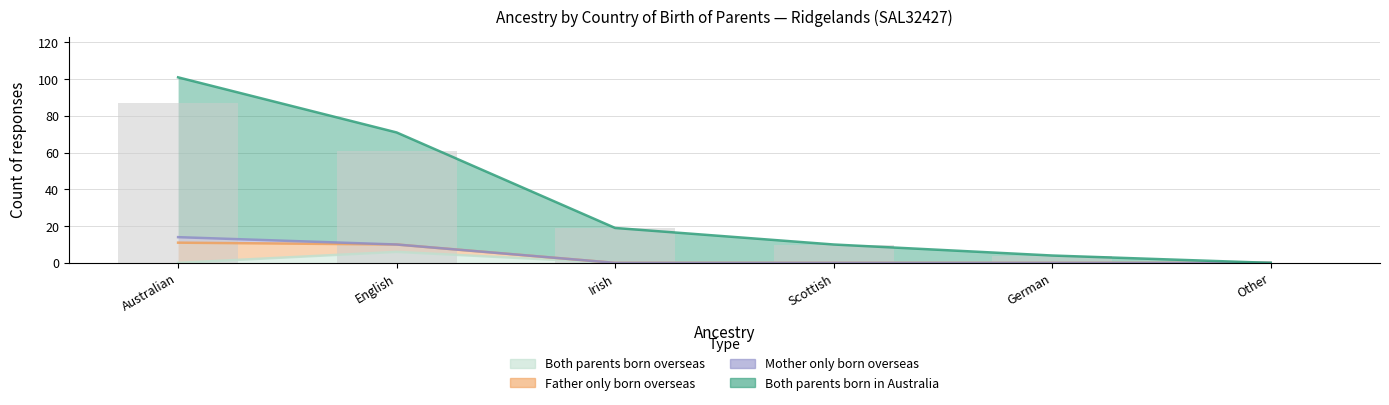

Which series changed the most between English and Other?

Both parents born in Australia